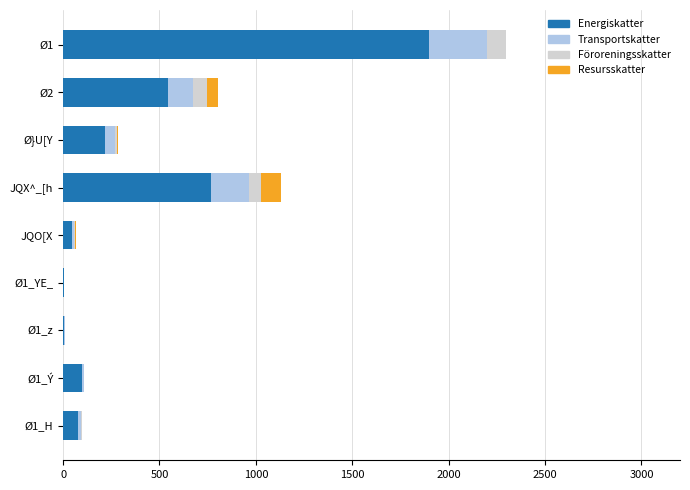

At which category is the sum across all series the highest?

Ø1